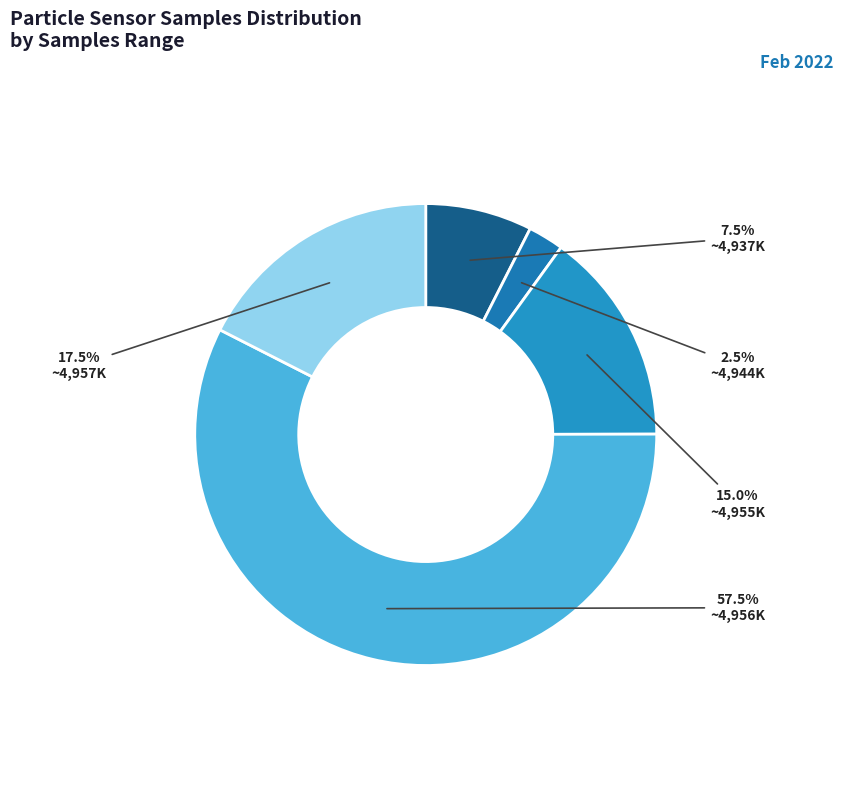

Which slice is the largest?

~4,956K